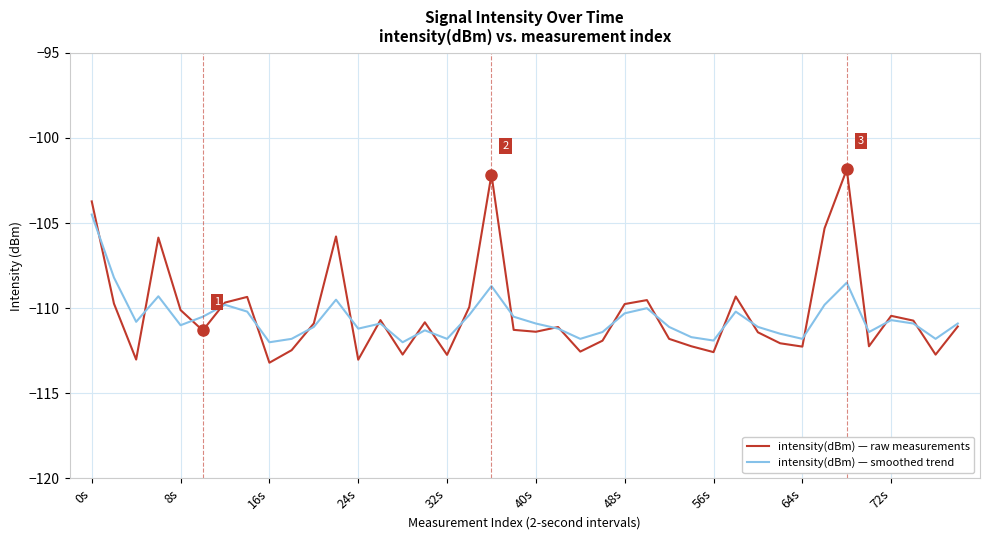

List the series in order of their peak value, highest first.

intensity(dBm) — raw measurements, intensity(dBm) — smoothed trend